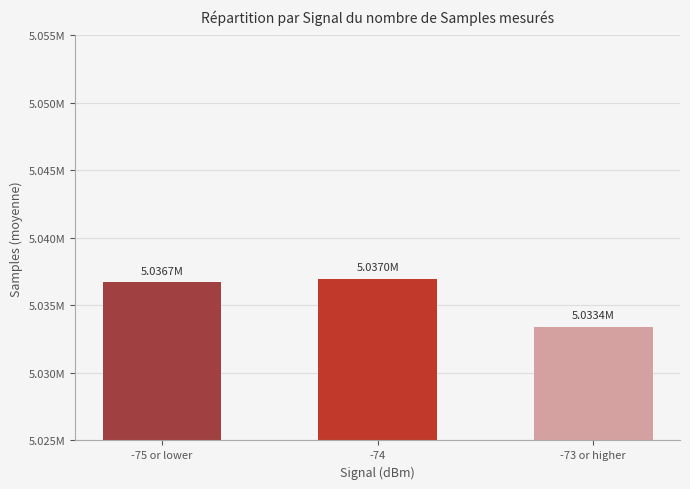

Reading left to right, transcribe all the data shown in this chart.

-75 or lower=5036704.5	-74=5036979.9	-73 or higher=5033404.3